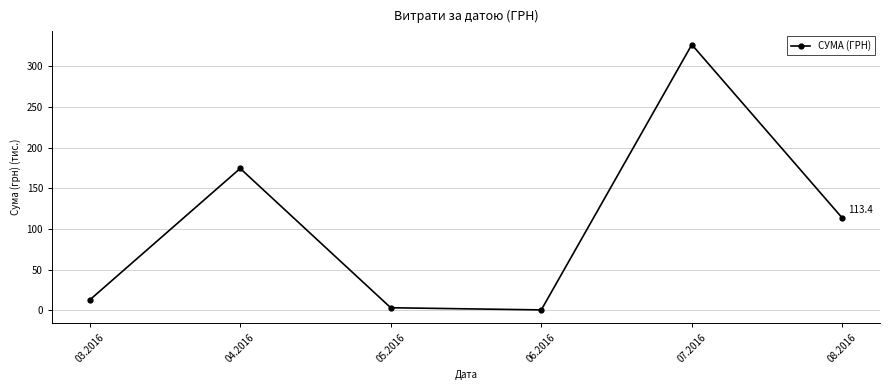

What is the change in value from 03.2016 to 04.2016?

+161.7